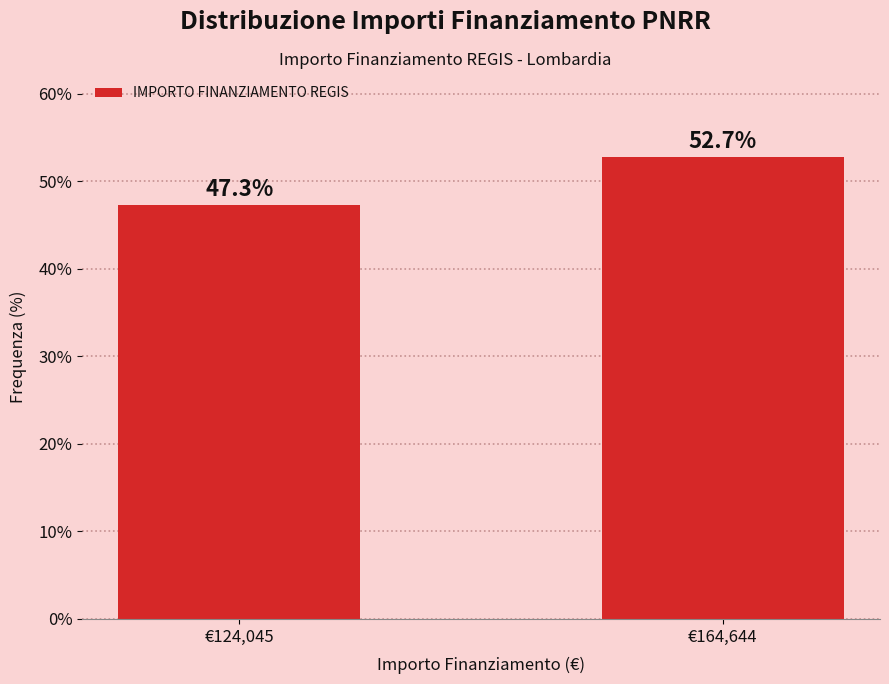

Reading right to left, what are all the values shown in this chart?

€164,644=52.7	€124,045=47.3